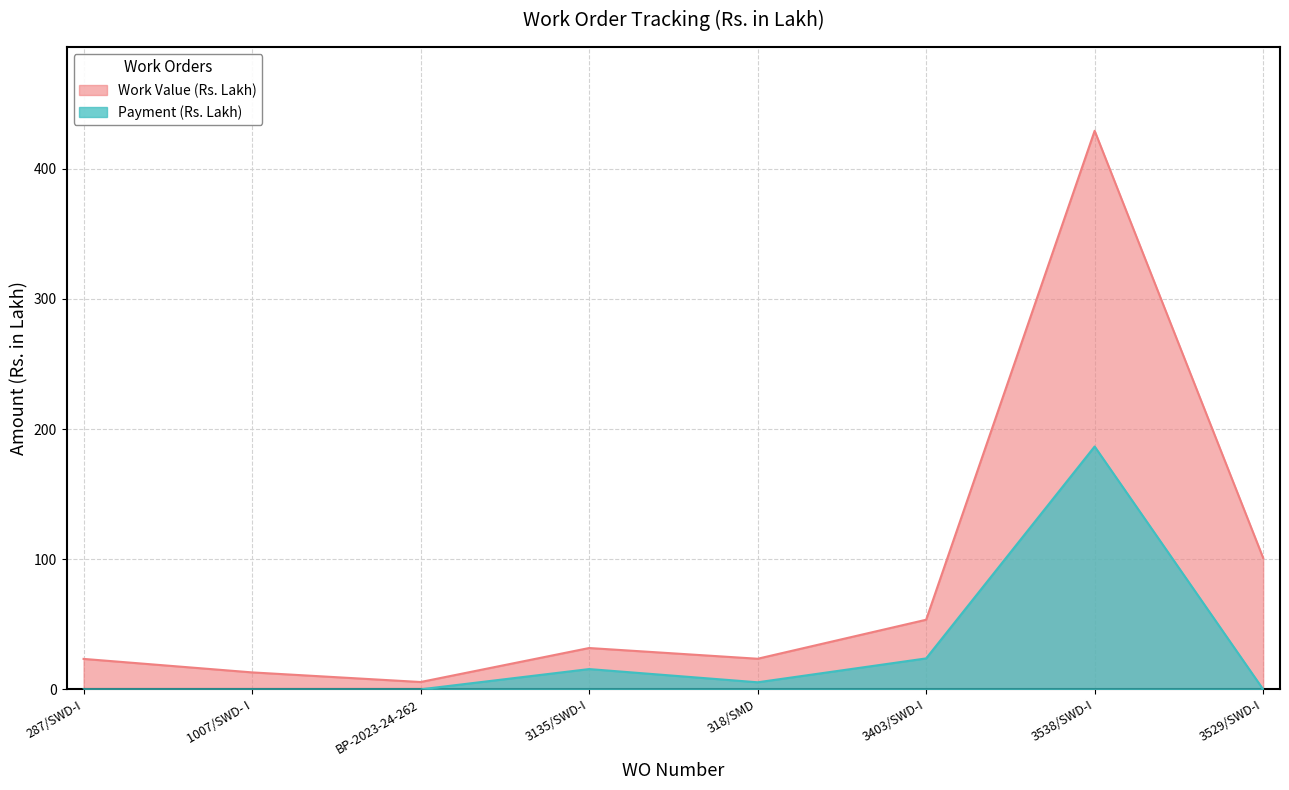

Reading left to right, what are all the values shown in this chart?

Work Value: 23.4	13.0	5.6	31.8	23.5	53.5	429.2	101.0
Payment: 0.0	0.0	0.0	15.6	5.4	23.8	186.6	0.0